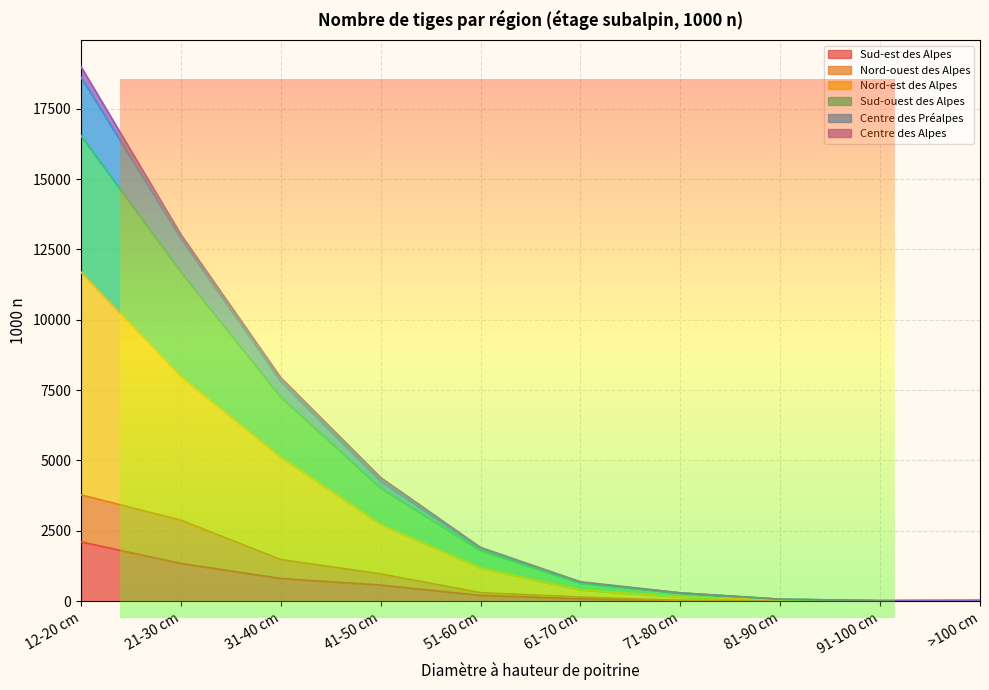

What is the maximum value for Sud-est des Alpes?

2108